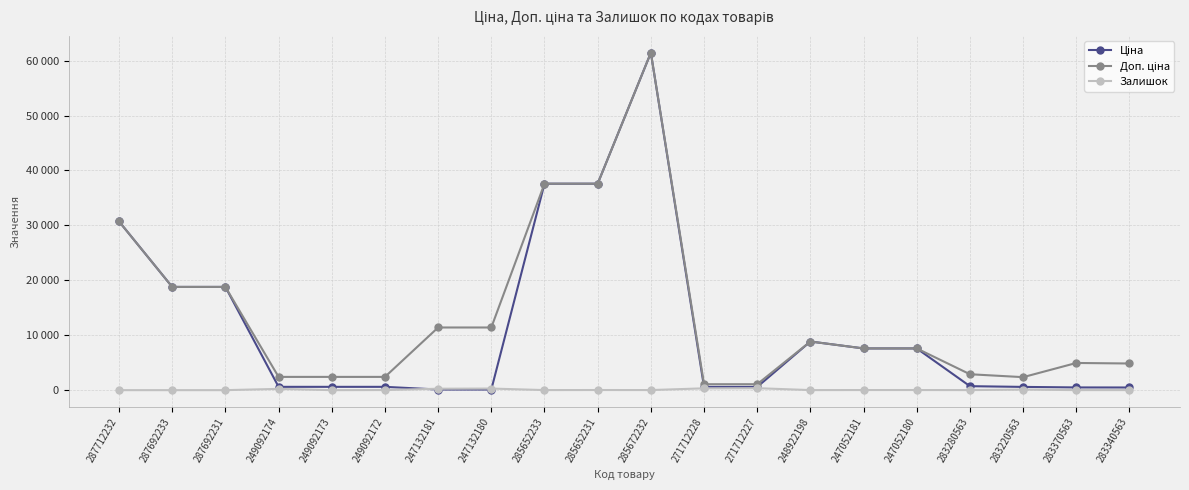

What is the spread (max minus min) of values at 283220563?

2260.5